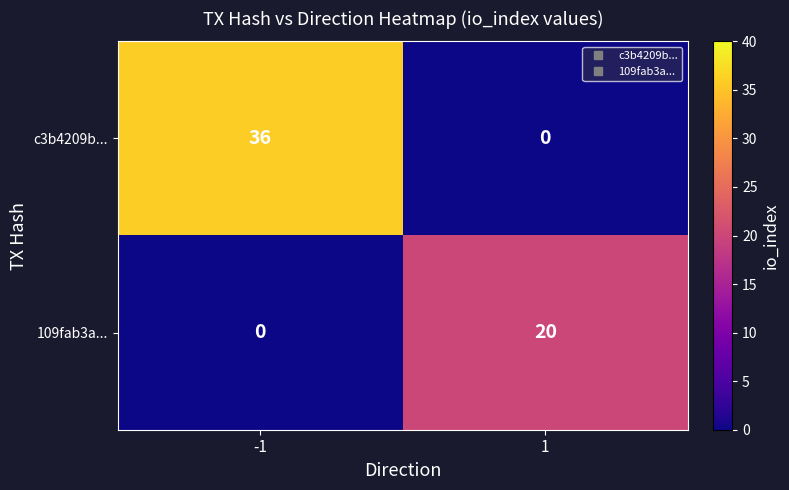

Is it true that c3b4209b... equals -13 at 1?

False